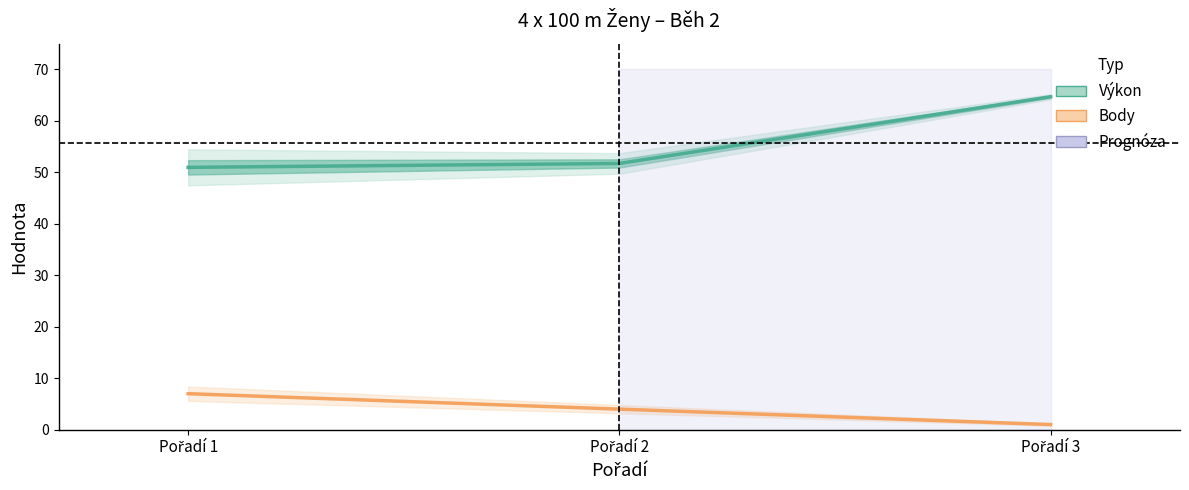

Between Pořadí 1 and Pořadí 3, which series saw the biggest shift?

Výkon